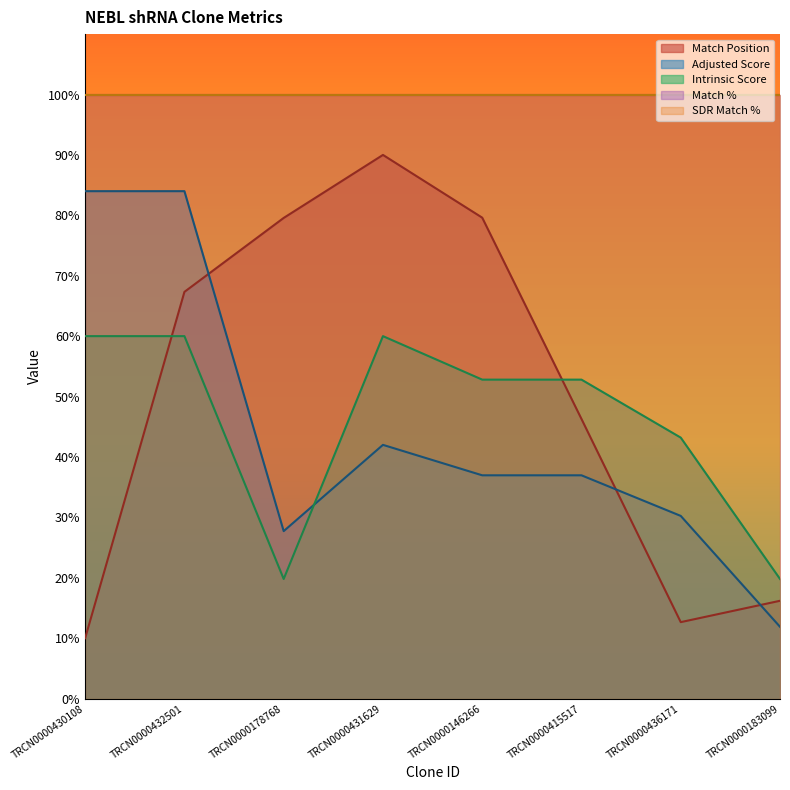

What position from the left is TRCN0000431629?

4